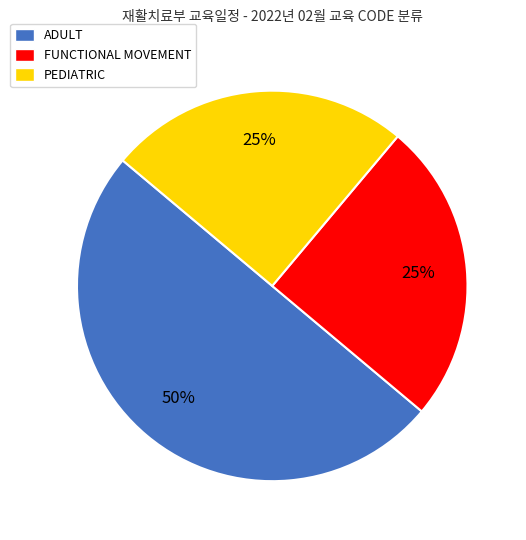

Approximately how many times larger is the value at PEDIATRIC compared to ADULT?

0.5